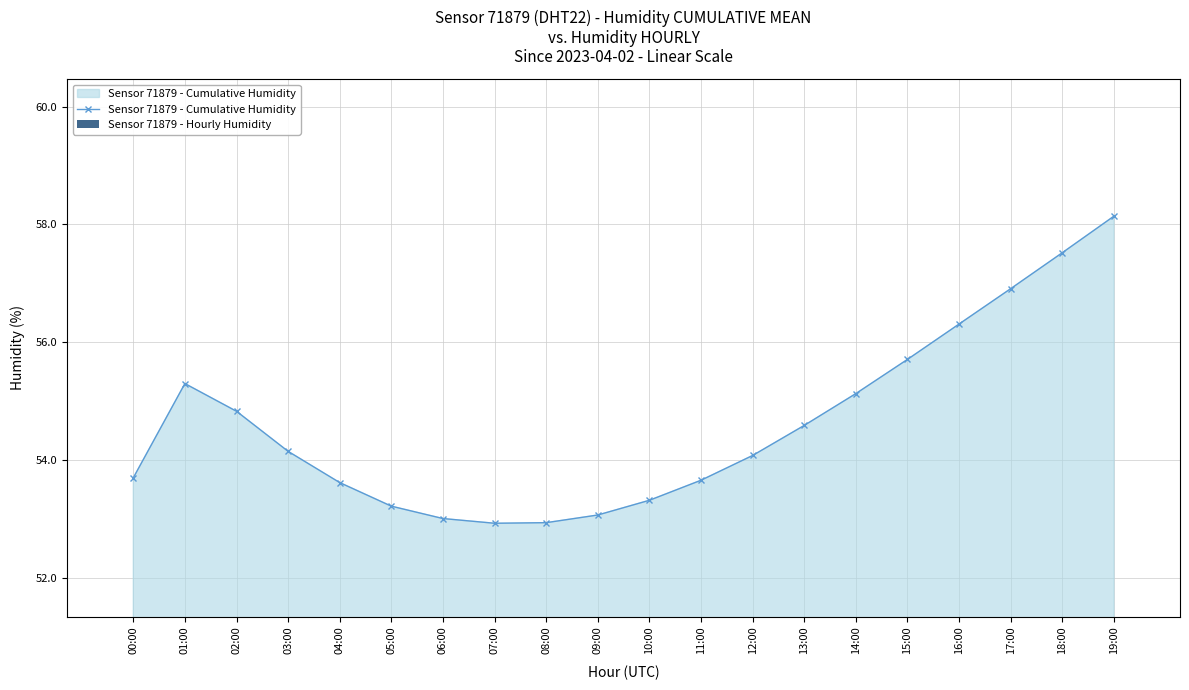

Rank the series by their maximum value, from highest to lowest.

Sensor 71879 - Cumulative Humidity, Sensor 71879 - Hourly Humidity